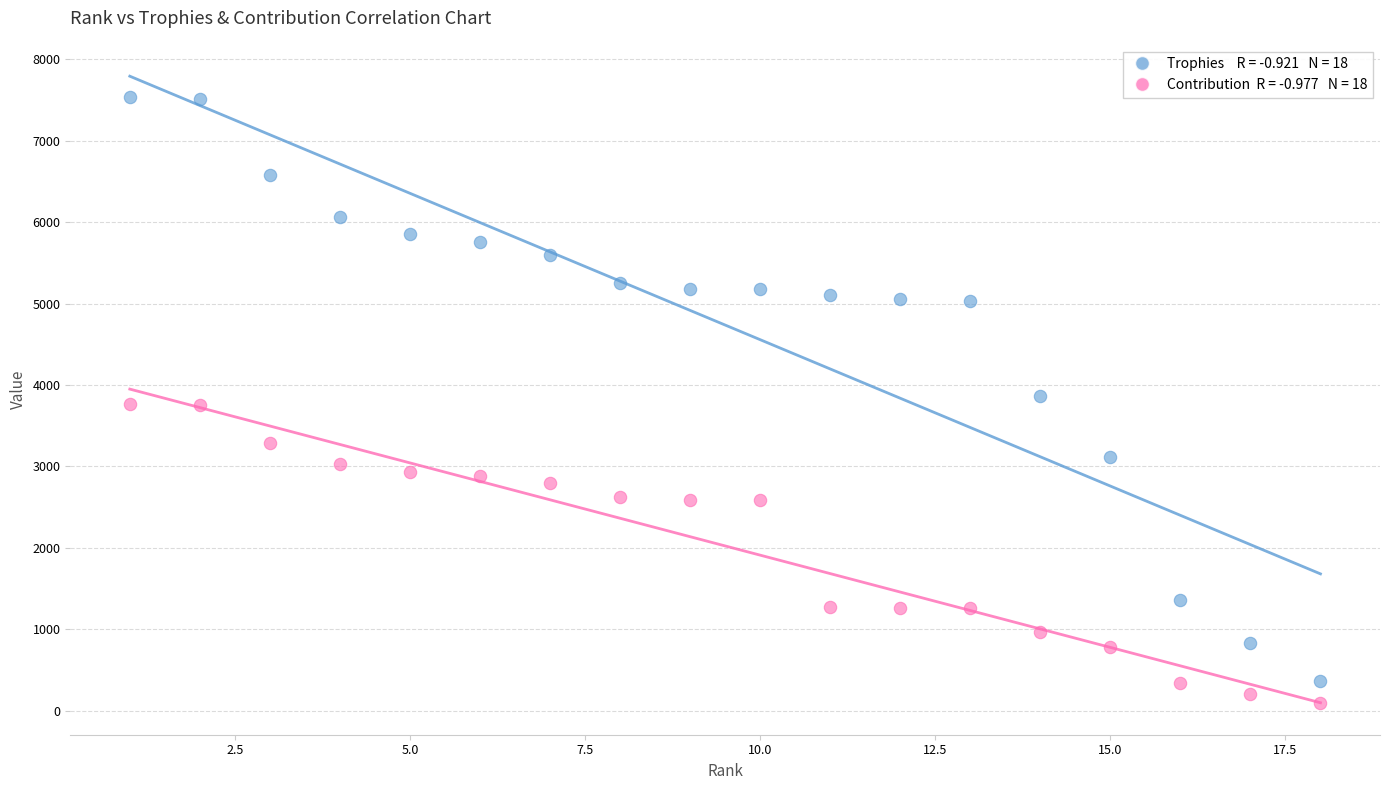

Across all data points, what is the range of Y values (max minus min)?

7442